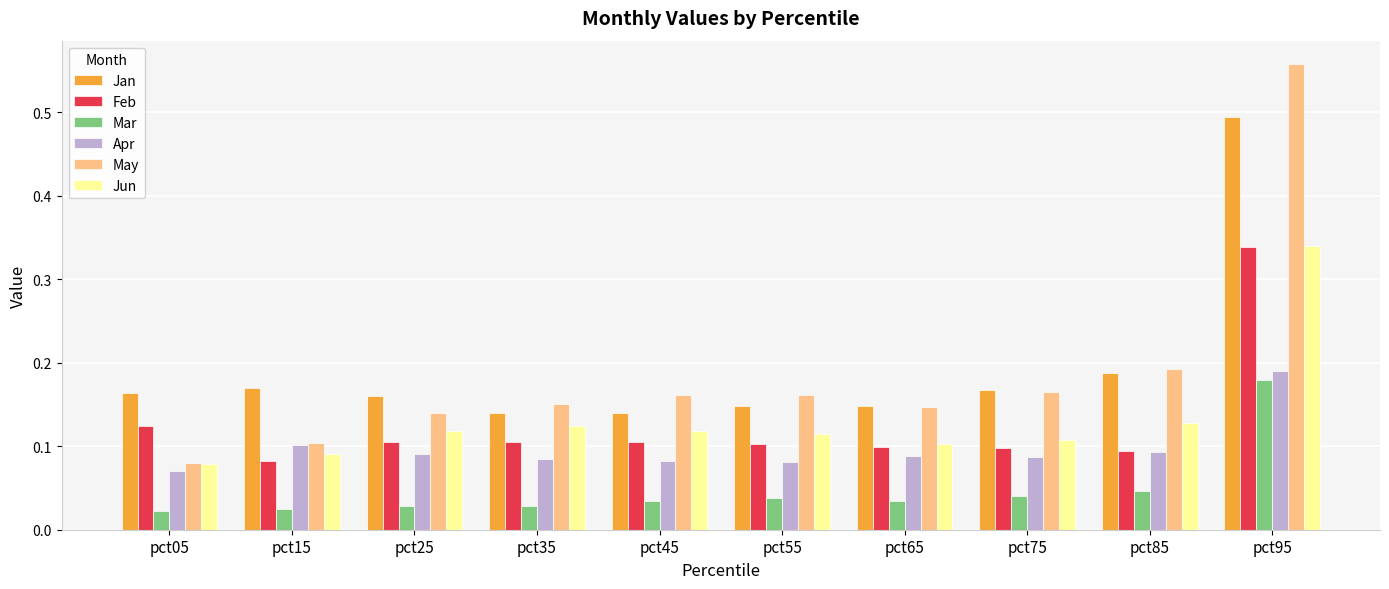

Which label corresponds to the largest value in the chart?

pct95